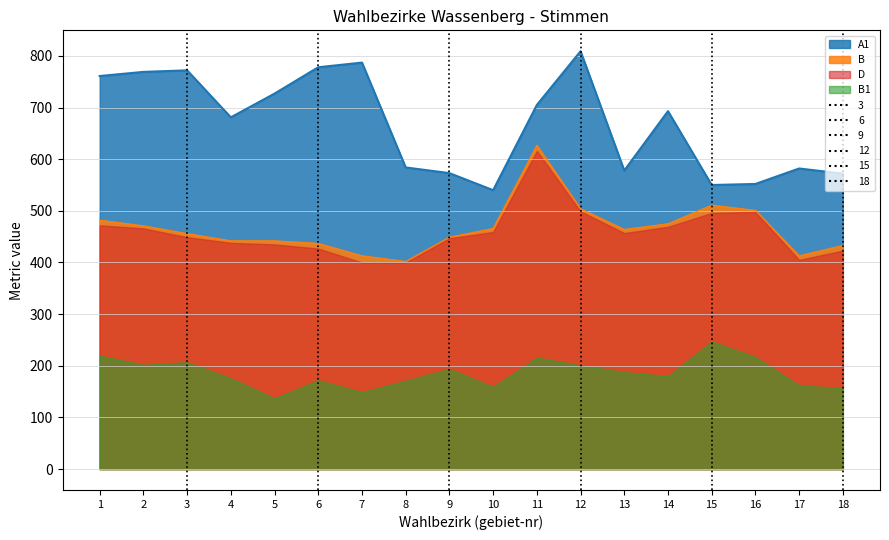

Is it true that D equals 864 at 15?

False